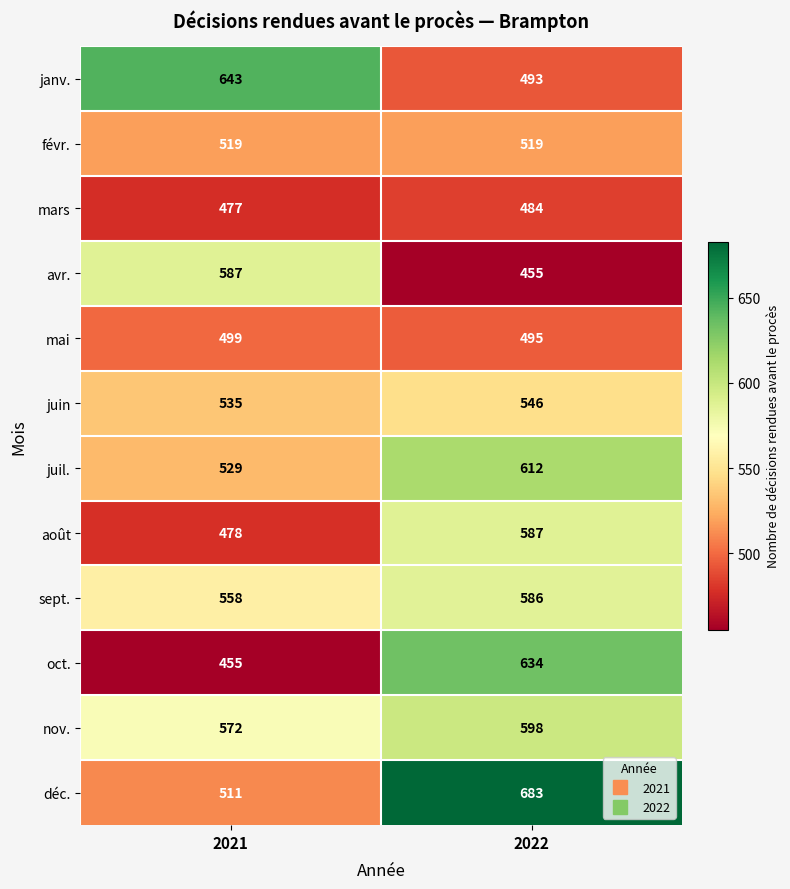

What is the difference between the juin values at 2021 and 2022?

11